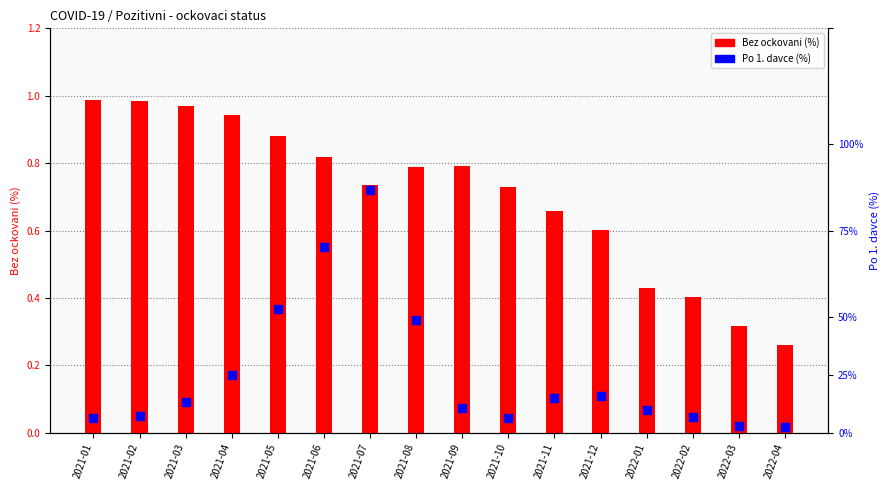

Which series has the largest Y range (max minus min)?

Bez ockovani (%)